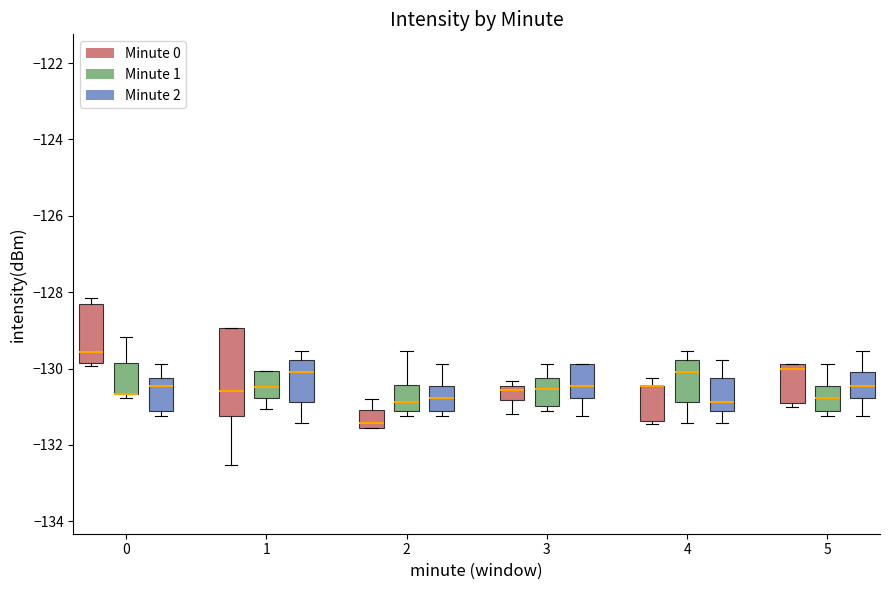

Reading left to right, transcribe this box plot: for each box, give where its median line is, the range the box spans, and where its two whiskers end, as read against the y-axis. The values are not printed on the chart, so give them approximately, as read against the axis.

0 (Minute 0): median -129.6, box -129.8 to -128.4, whiskers -130.0 to -128.2
0 (Minute 1): median -130.6 (drawn on the box's lower edge), box -130.6 to -129.8, whiskers -130.8 to -129.2
0 (Minute 2): median -130.4, box -131.0 to -130.2, whiskers -131.2 to -129.8
1 (Minute 0): median -130.6, box -131.2 to -129.0, whiskers -132.6 to -129.0
1 (Minute 1): median -130.4, box -130.8 to -130.0, whiskers -131.0 to -130.0
1 (Minute 2): median -130.0, box -130.8 to -129.8, whiskers -131.4 to -129.6
2 (Minute 0): median -131.4, box -131.6 to -131.0, whiskers -131.6 to -130.8
2 (Minute 1): median -130.8, box -131.2 to -130.4, whiskers -131.2 (just below the box's lower edge) to -129.6
2 (Minute 2): median -130.8, box -131.0 to -130.4, whiskers -131.2 to -129.8
3 (Minute 0): median -130.6, box -130.8 to -130.4, whiskers -131.2 to -130.4 (just above the box's upper edge)
3 (Minute 1): median -130.6, box -131.0 to -130.2, whiskers -131.0 (just below the box's lower edge) to -129.8
3 (Minute 2): median -130.4, box -130.8 to -129.8, whiskers -131.2 to -129.8
4 (Minute 0): median -130.4 (drawn on the box's upper edge), box -131.4 to -130.4, whiskers -131.4 (just below the box's lower edge) to -130.2
4 (Minute 1): median -130.0, box -130.8 to -129.8, whiskers -131.4 to -129.6
4 (Minute 2): median -130.8, box -131.0 to -130.2, whiskers -131.4 to -129.8
5 (Minute 0): median -130.0, box -131.0 to -129.8, whiskers -131.0 (just below the box's lower edge) to -129.8
5 (Minute 1): median -130.8, box -131.0 to -130.4, whiskers -131.2 to -129.8
5 (Minute 2): median -130.4, box -130.8 to -130.0, whiskers -131.2 to -129.6